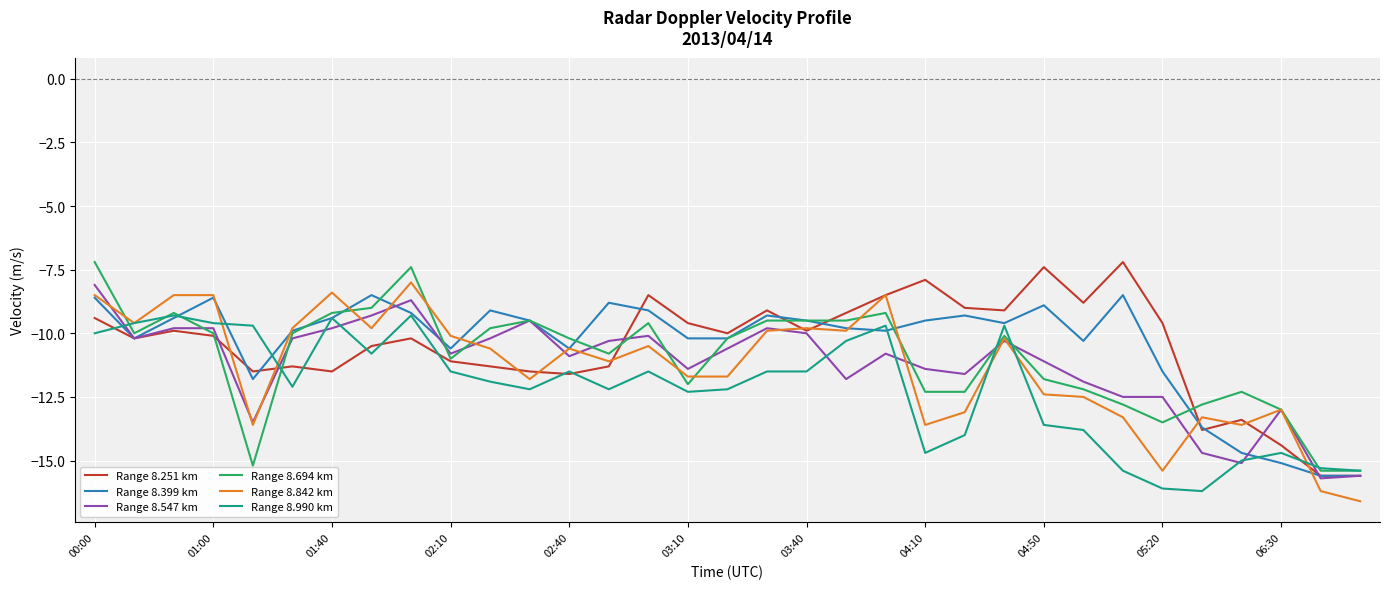

What is the highest value of the Range 8.547 km series?

-8.1